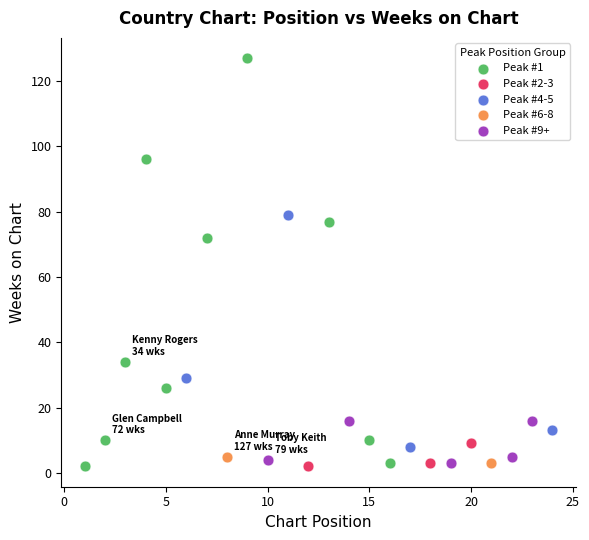

Which series has the widest spread of Y values?

Peak #1